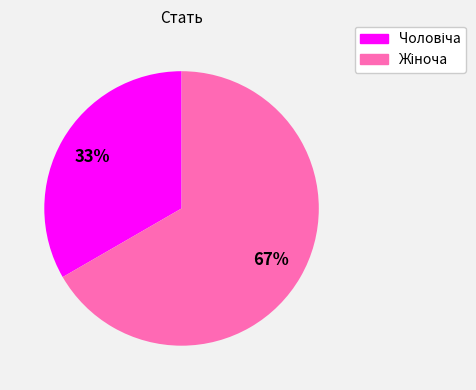

To the nearest percent, what is the average slice percentage?

50%